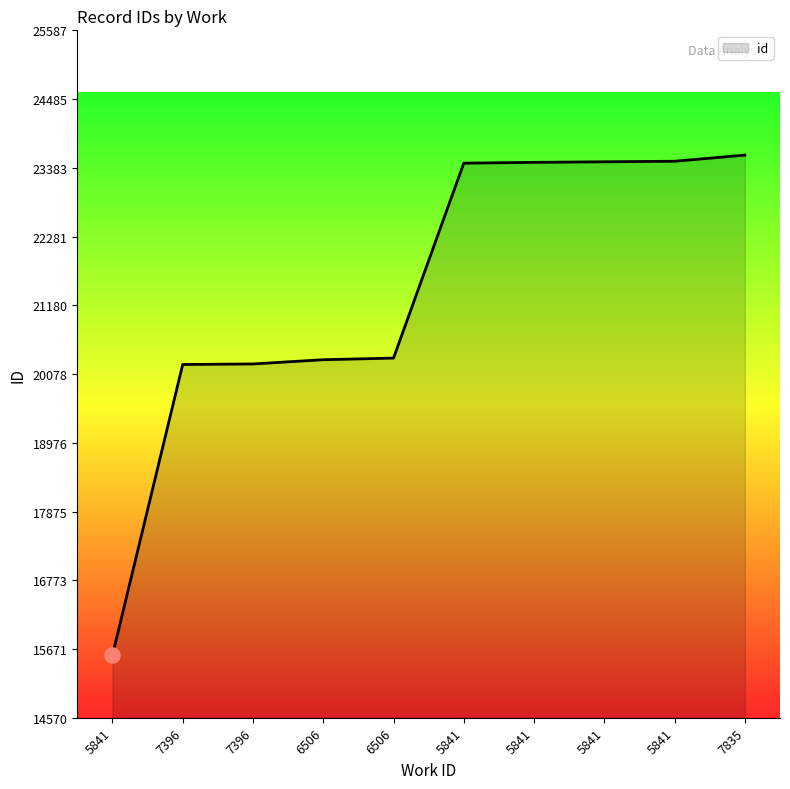

How many lines are shown in the chart?

1